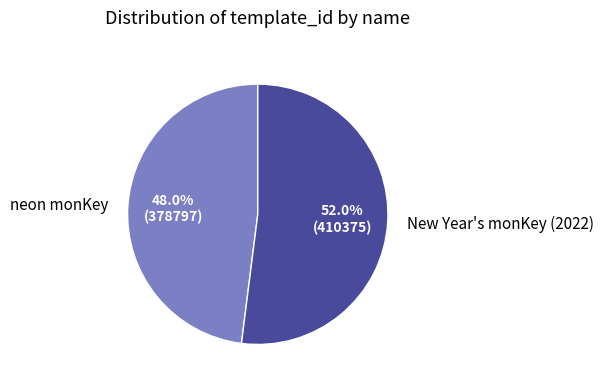

Is there a majority slice in this chart?

Yes